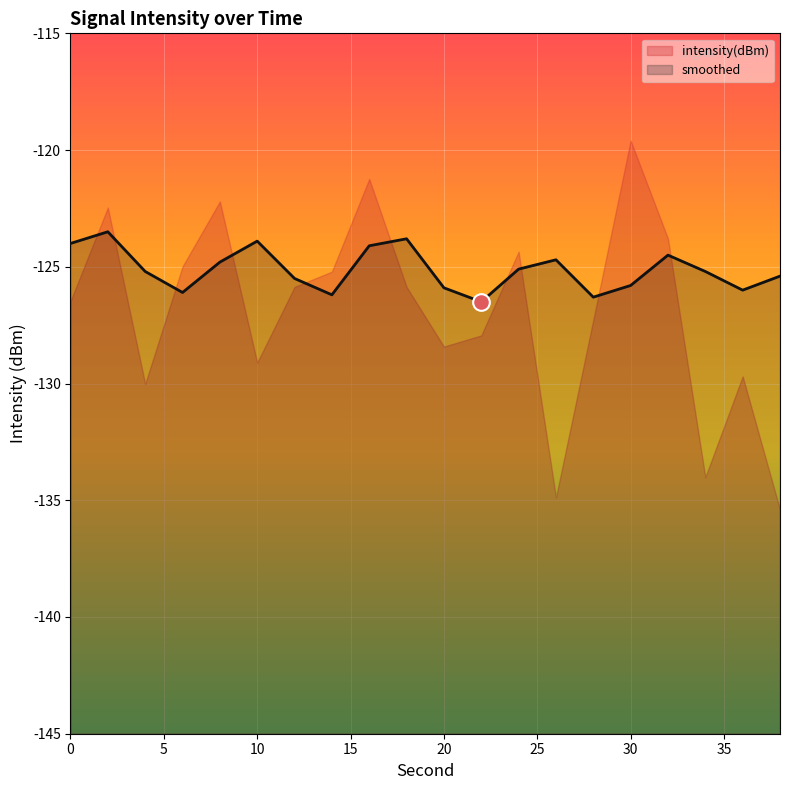

Which series ends up on top after the final intersection of intensity(dBm) and smoothed?

smoothed